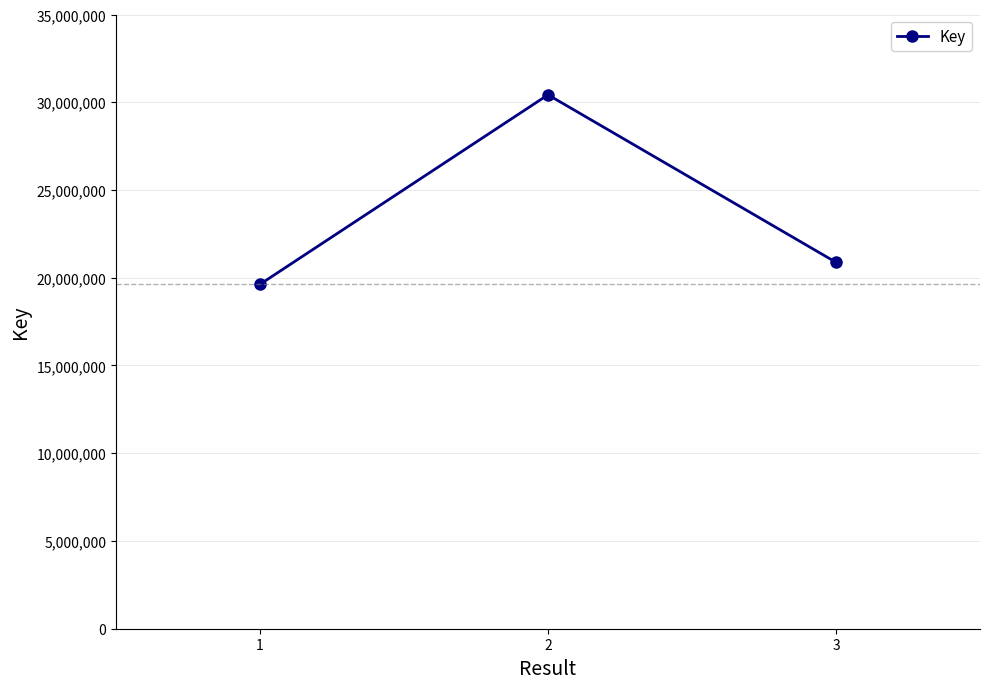

Reading left to right, what are all the values shown in this chart?

1=19626324	2=30424431	3=20879048